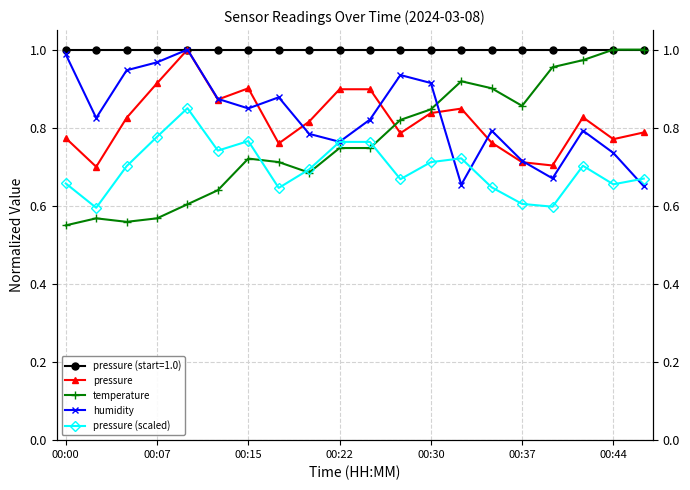

True or false: pressure and pressure (scaled) cross at least once.

False